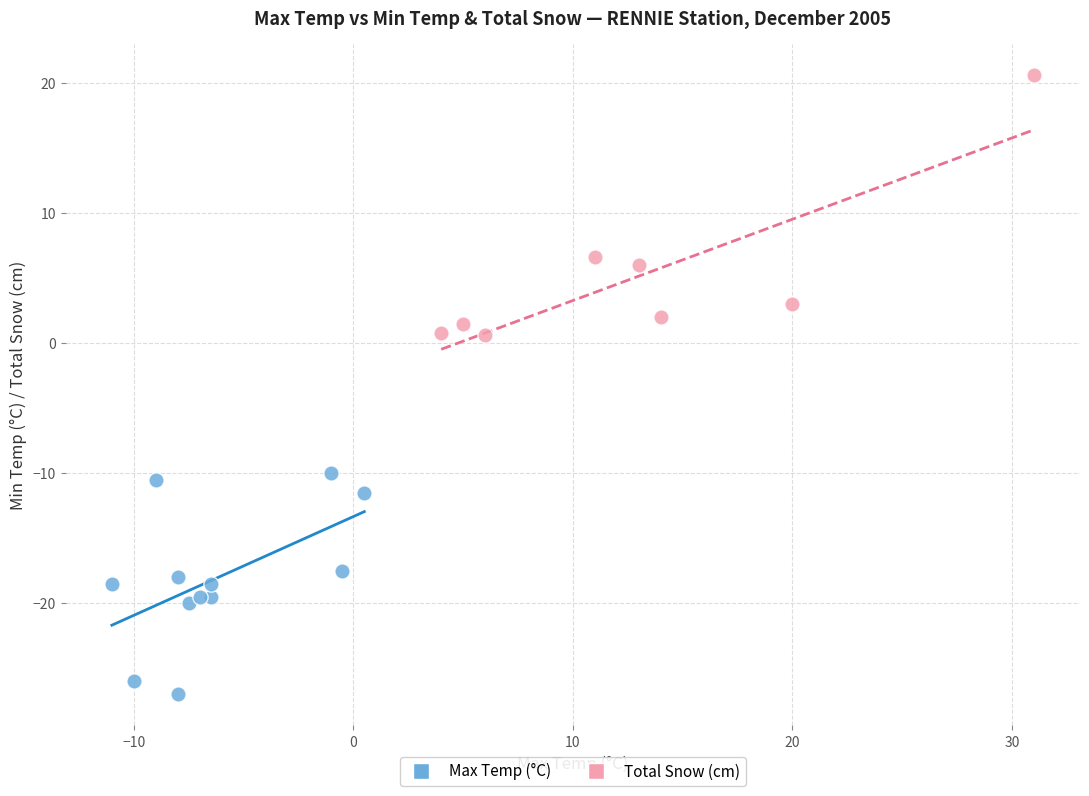

Which series contains the highest Y value?

Total Snow (cm)